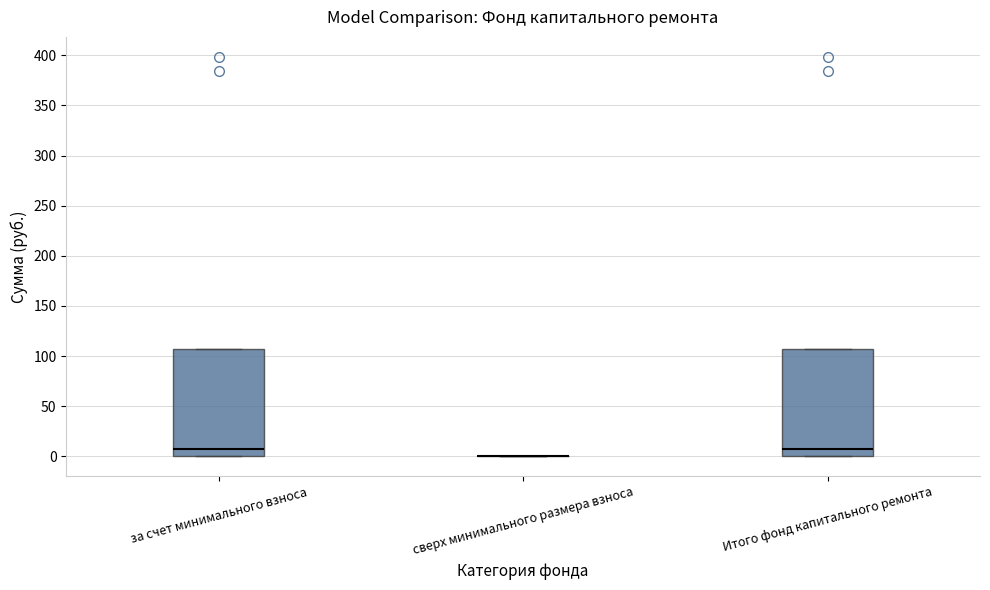

Reading left to right, transcribe this box plot: for each box, give where its median line is, the range the box spans, and where its two whiskers end, as read against the y-axis. The values are not printed on the chart, so give them approximately, as read against the axis.

за счет минимального взноса: median 5, box 0 to 105, whiskers 0 to 105
сверх минимального размера взноса: box collapsed to a line at 0, whiskers 0 to 0
Итого фонд капитального ремонта: median 5, box 0 to 105, whiskers 0 to 105